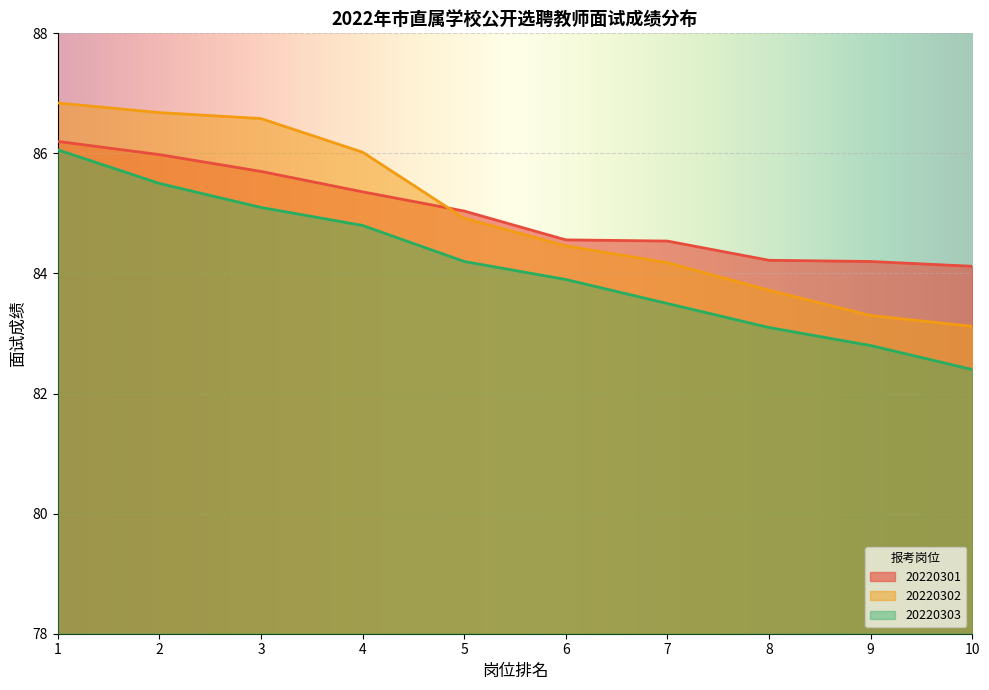

True or false: 20220301 and 20220303 cross at least once.

False